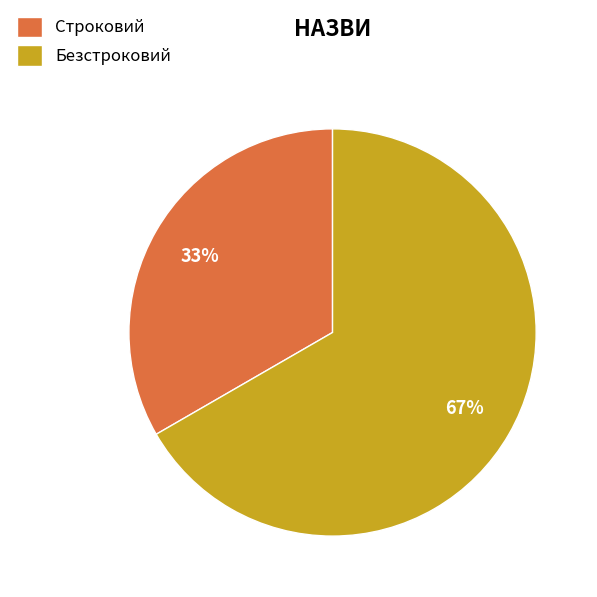

True or false: Безстроковий accounts for 61% of the total.

False